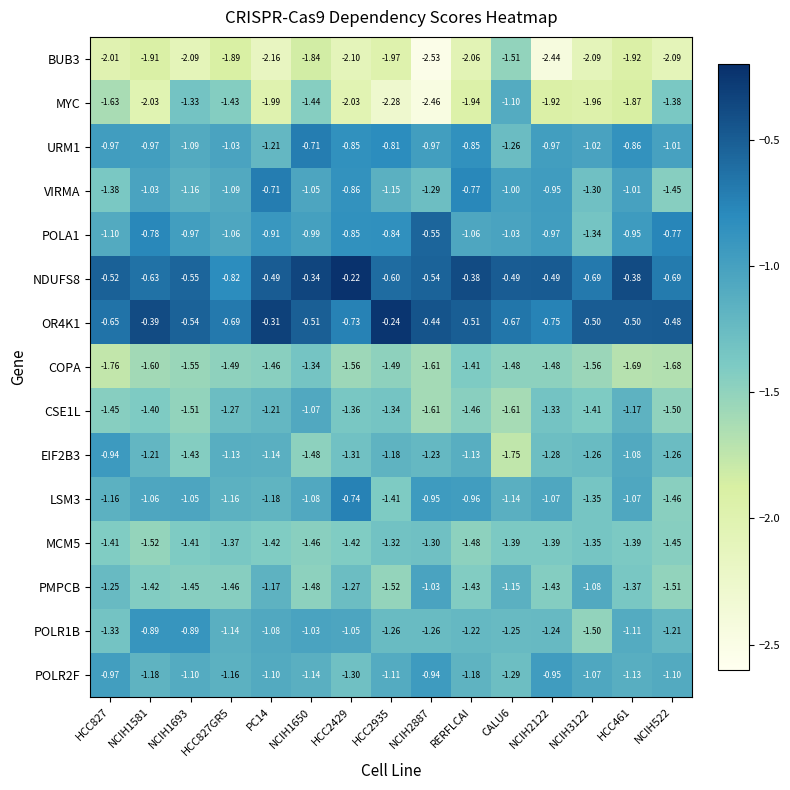

Is the value of MYC at HCC2429 greater than the value of CSE1L at PC14?

No